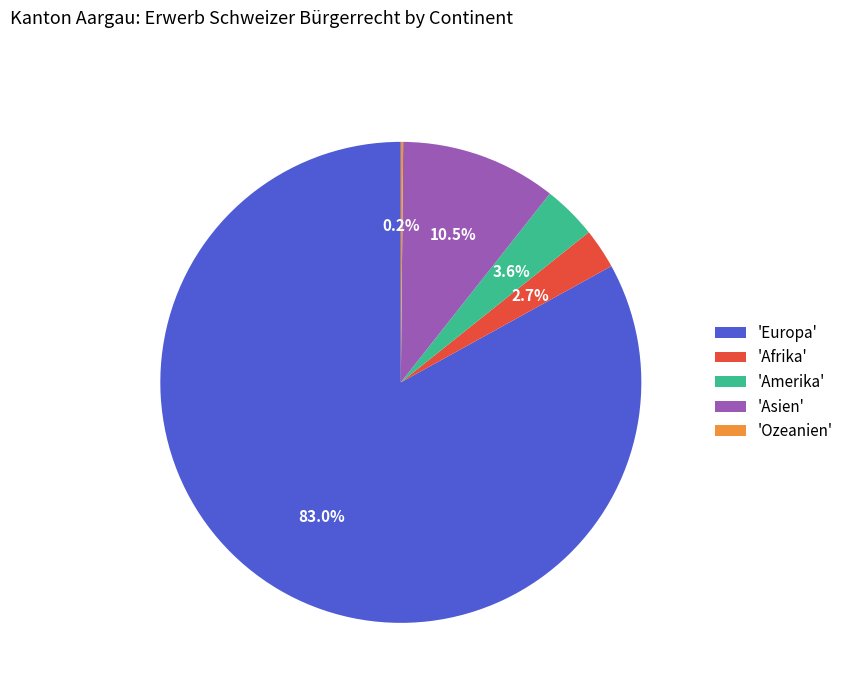

Which category has the biggest portion of the pie?

'Europa'